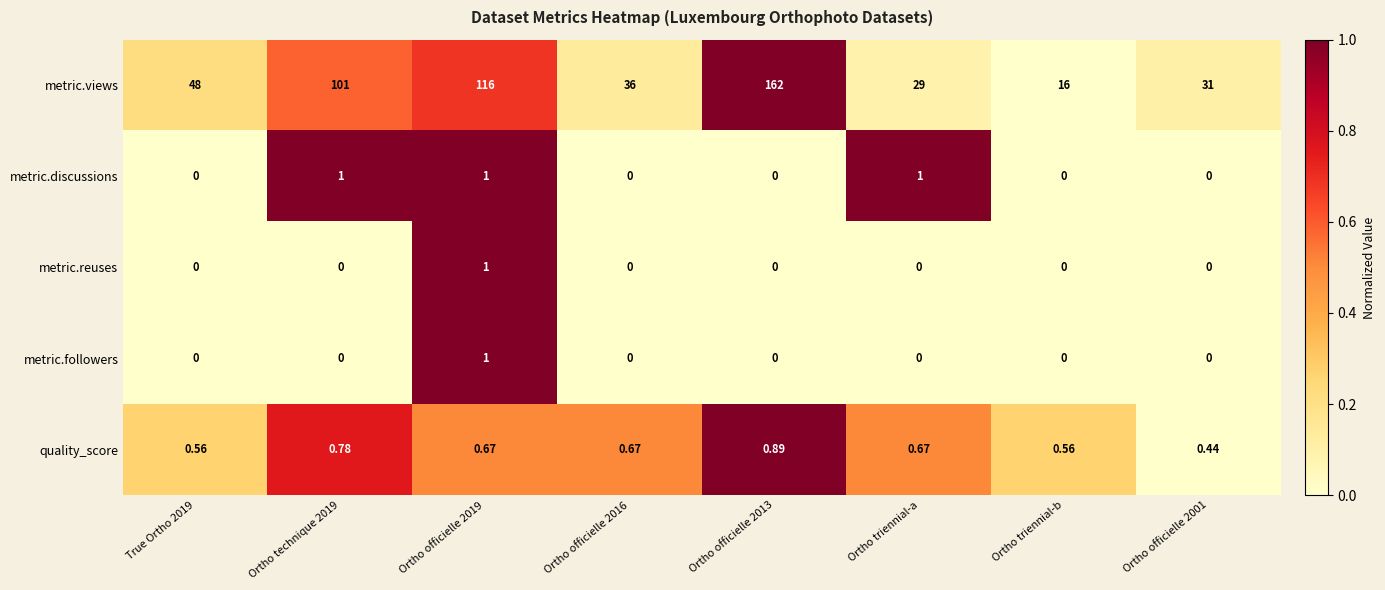

Which category has the lowest value in the metric.views series?

Ortho triennial-b